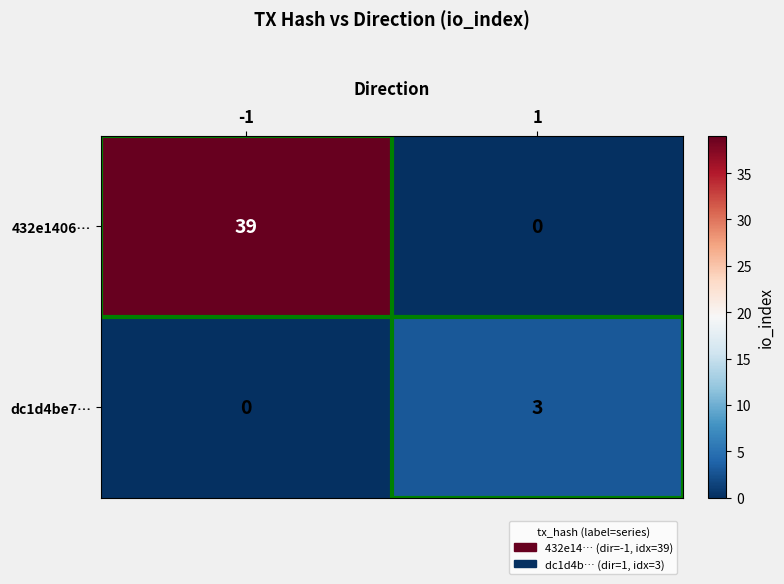

Which series has the largest total across all categories?

432e1406…